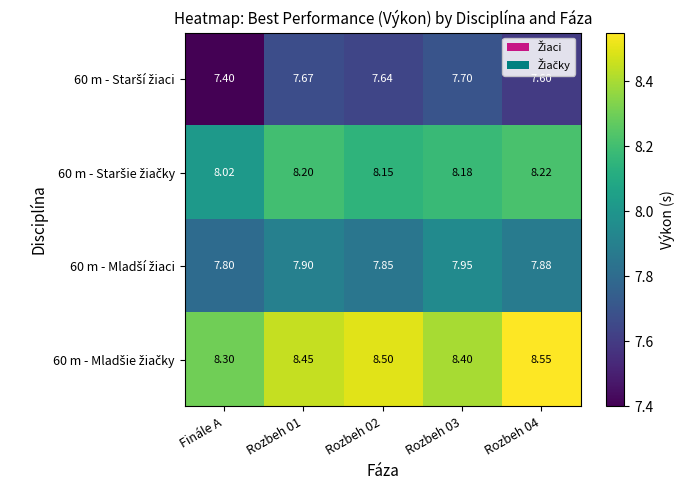

At how many categories does at least one series exceed 8?

5